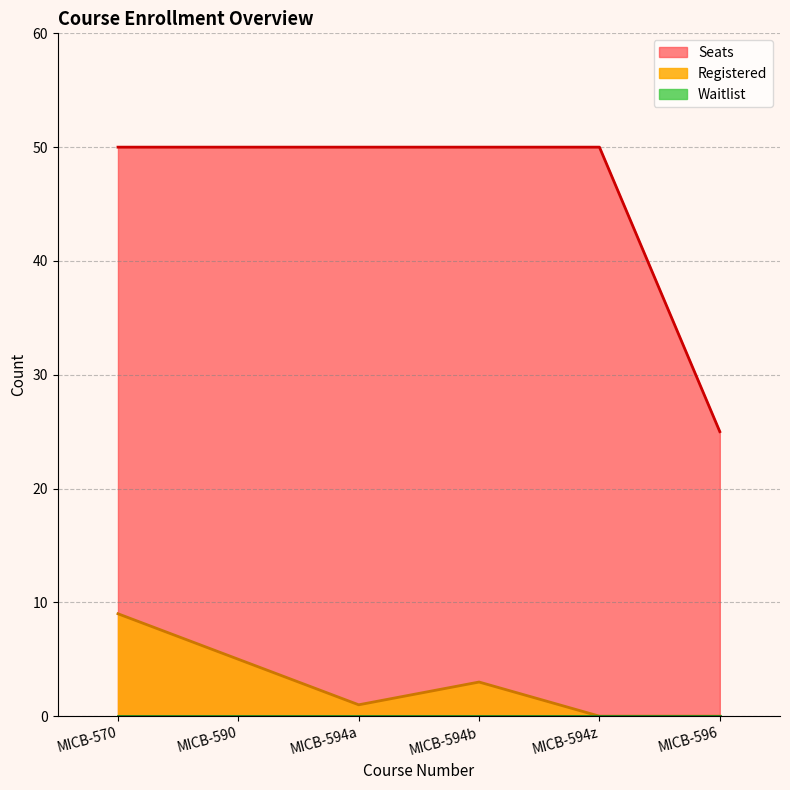

Reading left to right, what are all the values shown in this chart?

Registered: 9	5	1	3	0	0
Seats: 50	50	50	50	50	25